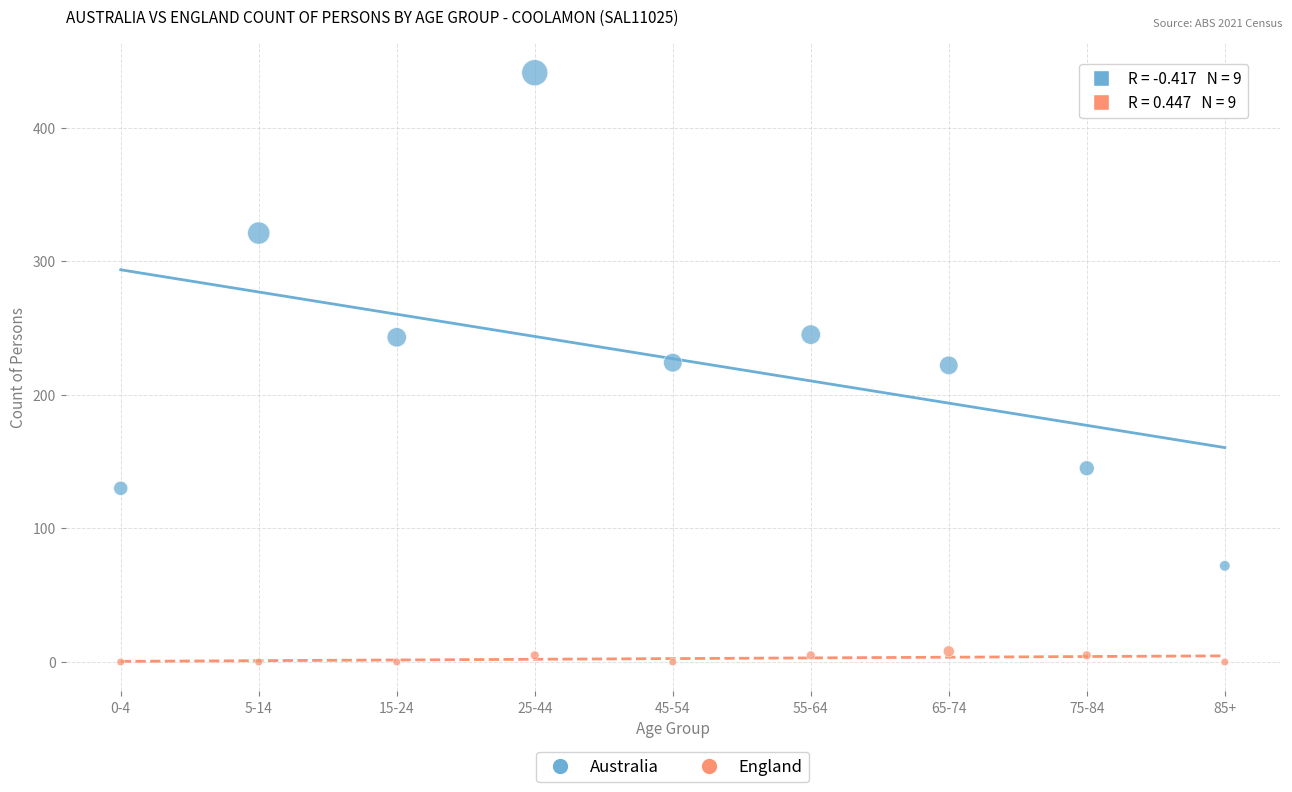

Which series reaches the minimum Y coordinate?

England